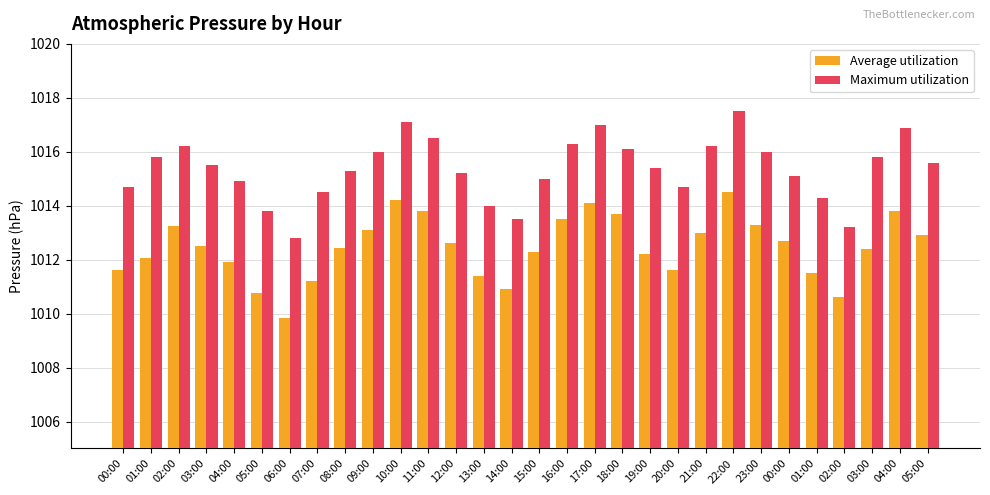

Reading right to left, transcribe all the data shown in this chart.

Average utilization: 05:00=1012.9	04:00=1013.8	03:00=1012.4	02:00=1010.6	01:00=1011.5	00:00=1012.7	23:00=1013.3	22:00=1014.5	21:00=1013.0	20:00=1011.6	19:00=1012.2	18:00=1013.7	17:00=1014.1	16:00=1013.5	15:00=1012.3	14:00=1010.9	13:00=1011.4	12:00=1012.6	11:00=1013.8	10:00=1014.2	09:00=1013.1	08:00=1012.5	07:00=1011.2	06:00=1009.9	05:00=1010.8	04:00=1011.9	03:00=1012.5	02:00=1013.2	01:00=1012.1	00:00=1011.6
Maximum utilization: 05:00=1015.6	04:00=1016.9	03:00=1015.8	02:00=1013.2	01:00=1014.3	00:00=1015.1	23:00=1016.0	22:00=1017.5	21:00=1016.2	20:00=1014.7	19:00=1015.4	18:00=1016.1	17:00=1017.0	16:00=1016.3	15:00=1015.0	14:00=1013.5	13:00=1014.0	12:00=1015.2	11:00=1016.5	10:00=1017.1	09:00=1016.0	08:00=1015.3	07:00=1014.5	06:00=1012.8	05:00=1013.8	04:00=1014.9	03:00=1015.5	02:00=1016.2	01:00=1015.8	00:00=1014.7